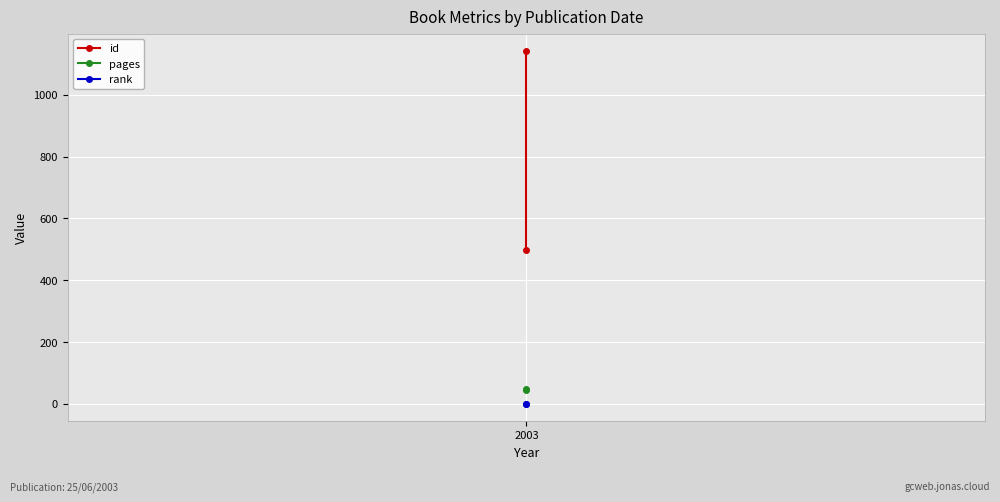

The value of rank at 2003 is 1. True or false?

True